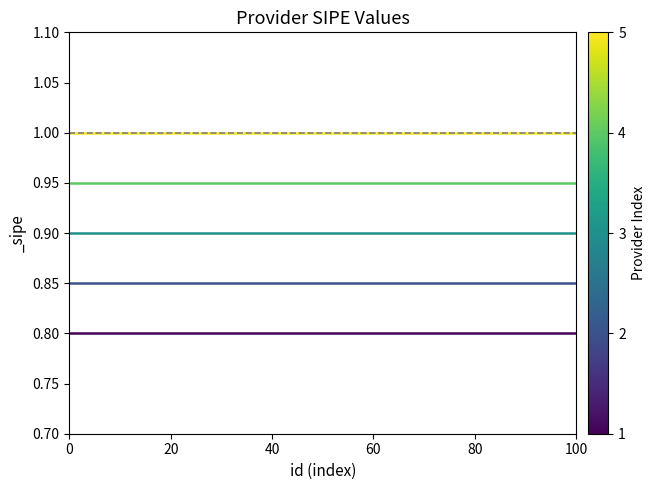

What is the greatest value displayed?

1.0